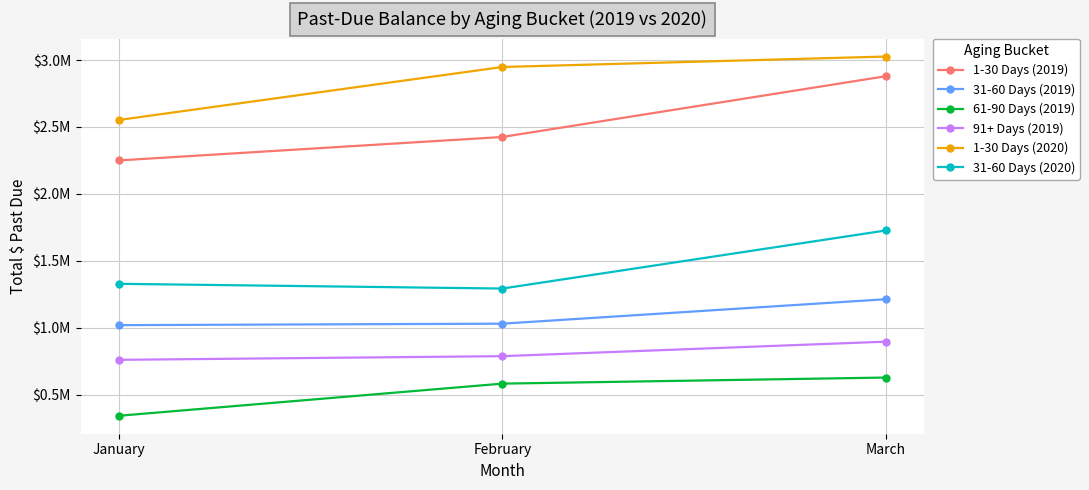

What is the approximate value of 91+ Days (2019) at March?

895527.6